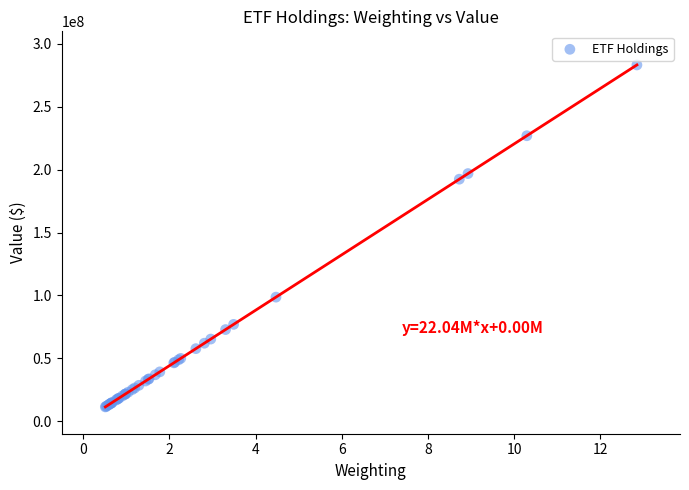

What Y value in the scatter plot is closest to 147306500?

192419000